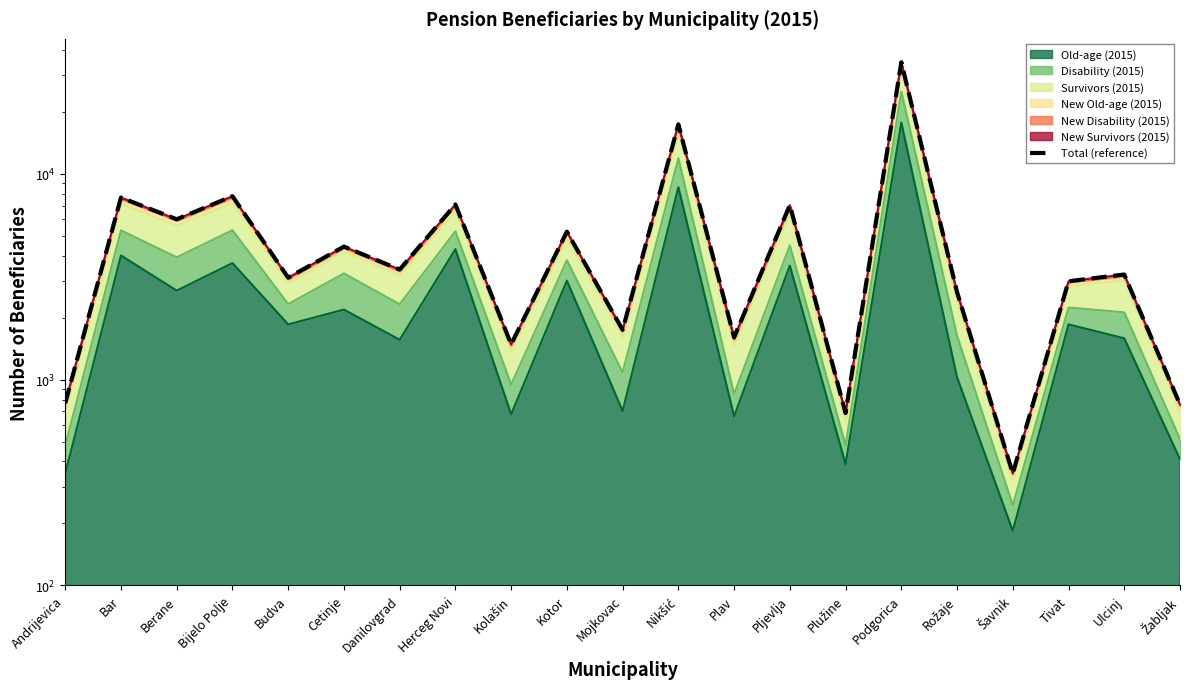

Reading left to right, extract all data points from this chart.

Andrijevica=769	Bar=7655	Berane=6006	Bijelo Polje=7774	Budva=3125	Cetinje=4424	Danilovgrad=3423	Herceg Novi=7087	Kolašin=1484	Kotor=5227	Mojkovac=1745	Nikšić=17373	Plav=1603	Pljevlja=7036	Plužine=688	Podgorica=34772	Rožaje=2661	Šavnik=350	Tivat=3003	Ulcinj=3238	Žabljak=757